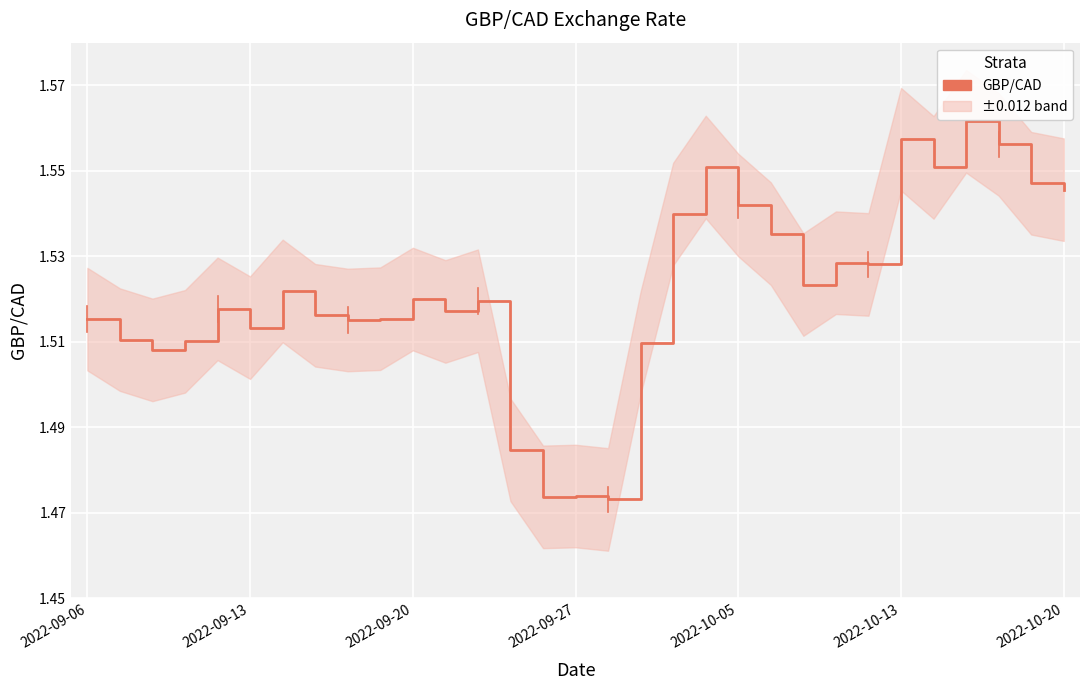

What position from the right is 21?

10